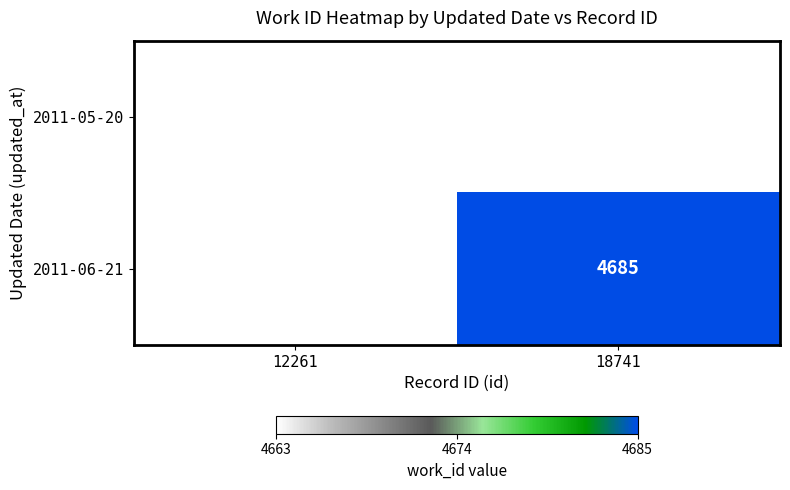

Is it true that 2011-05-20 equals 7725 at 12261?

False